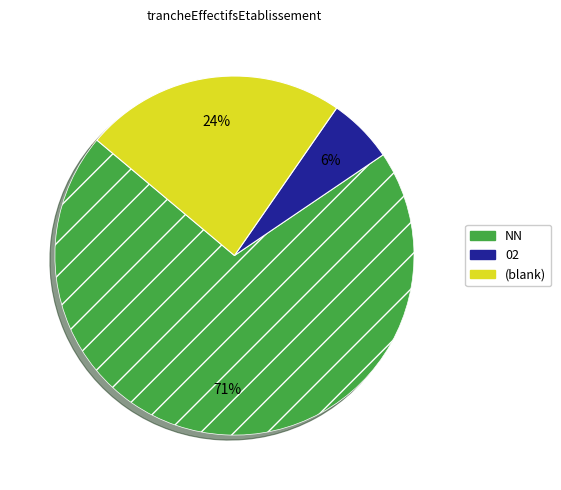

Which category has the biggest portion of the pie?

NN